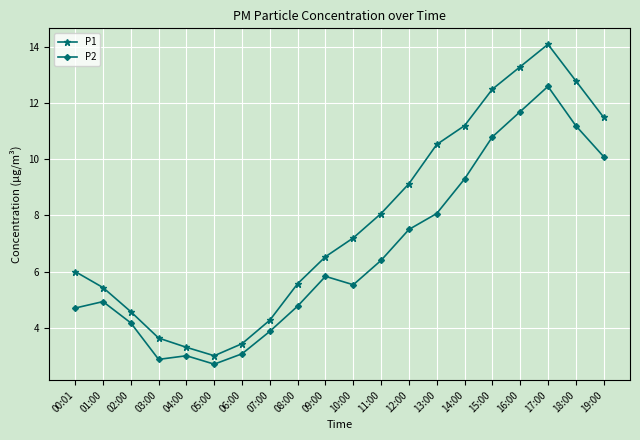

The P2 series shows 4.2 at 13:00. True or false?

False